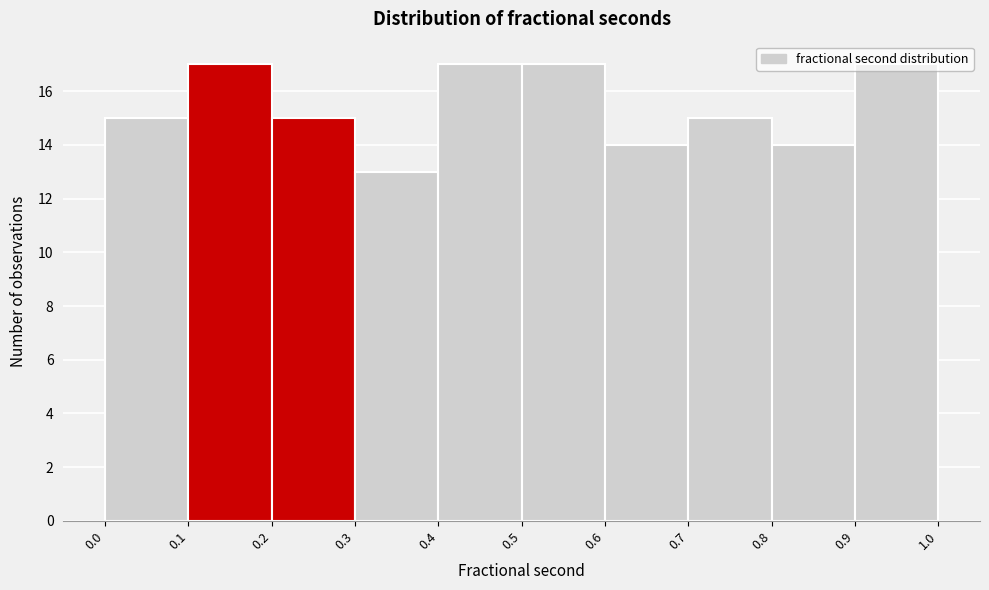

How tall is the bar that spans 0.7 to 0.8 on the x-axis? The values are not printed on the chart, so give them approximately, as read against the axis.

15